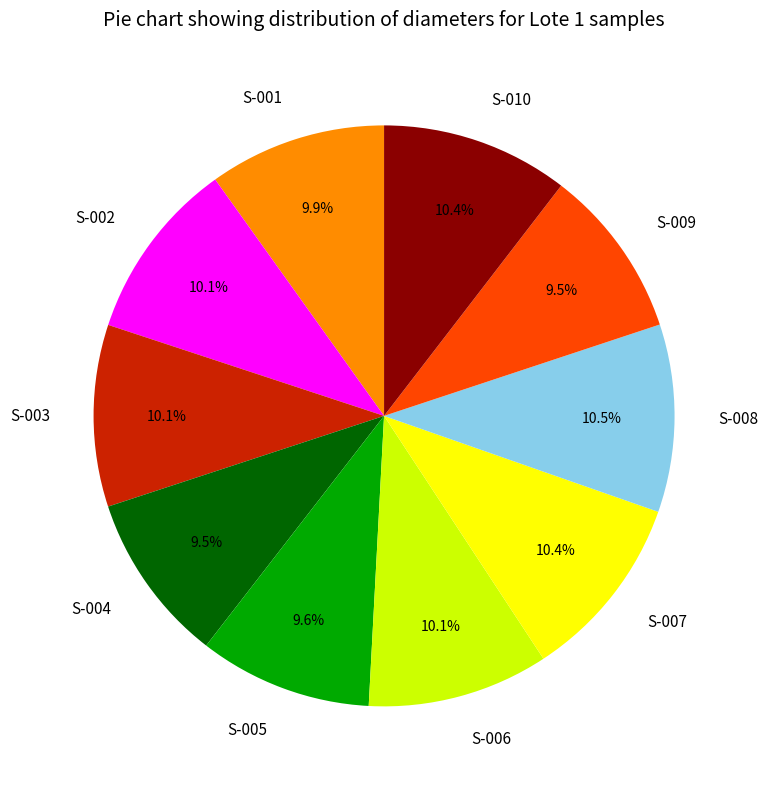

Count the number of slices in the pie.

10